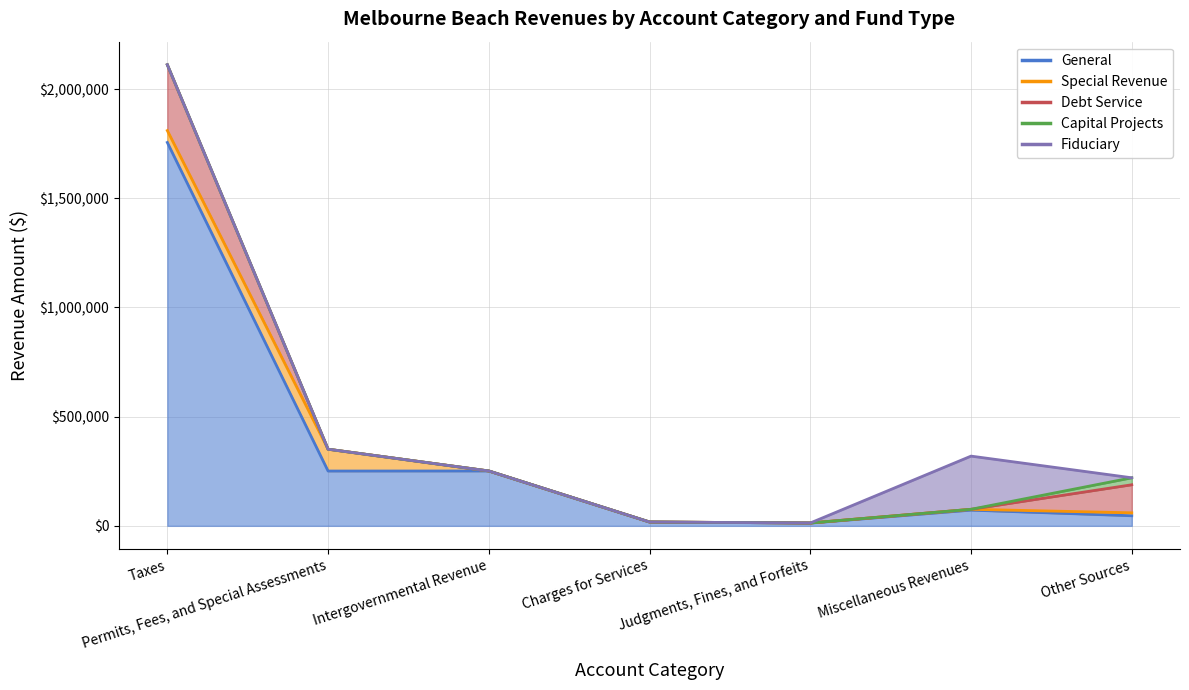

Is it true that General equals 13498 at Other Sources?

False